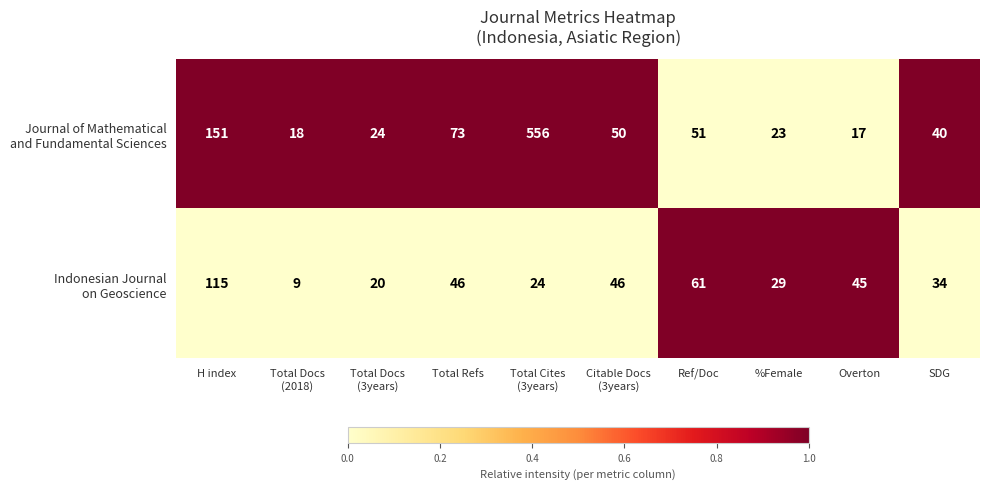

What is the total value across all series at SDG?

74